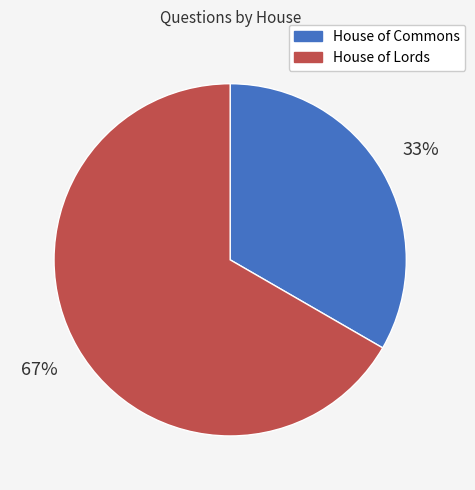

Is there any slice that represents more than half of the pie?

Yes